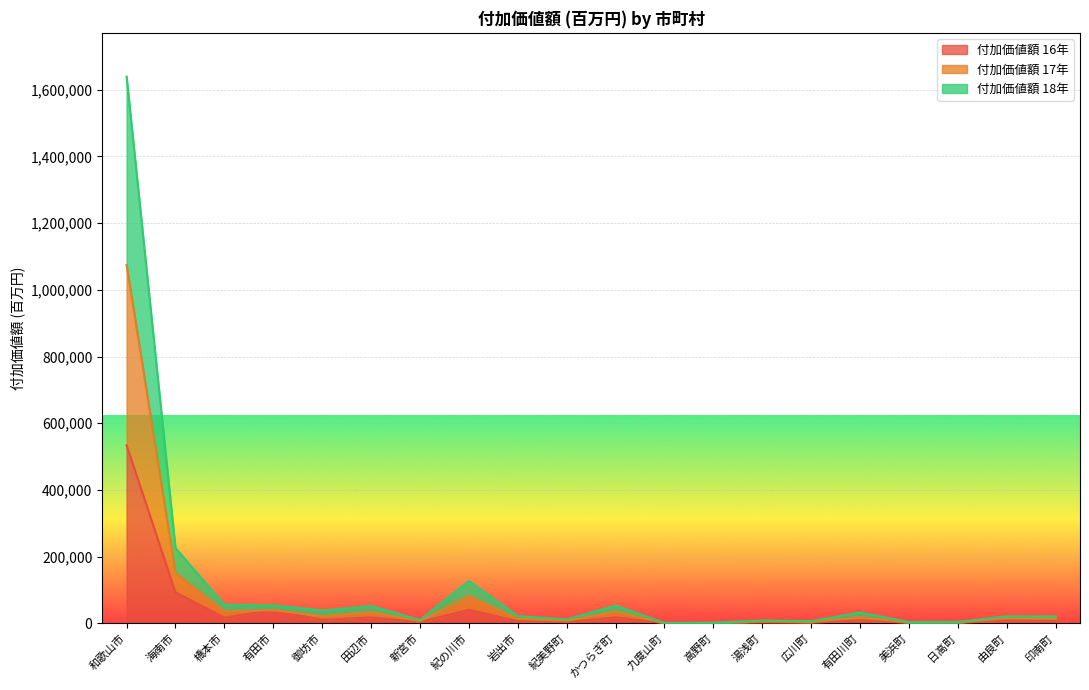

How many interior local peaks does the 付加価値額 18年 series have?

7